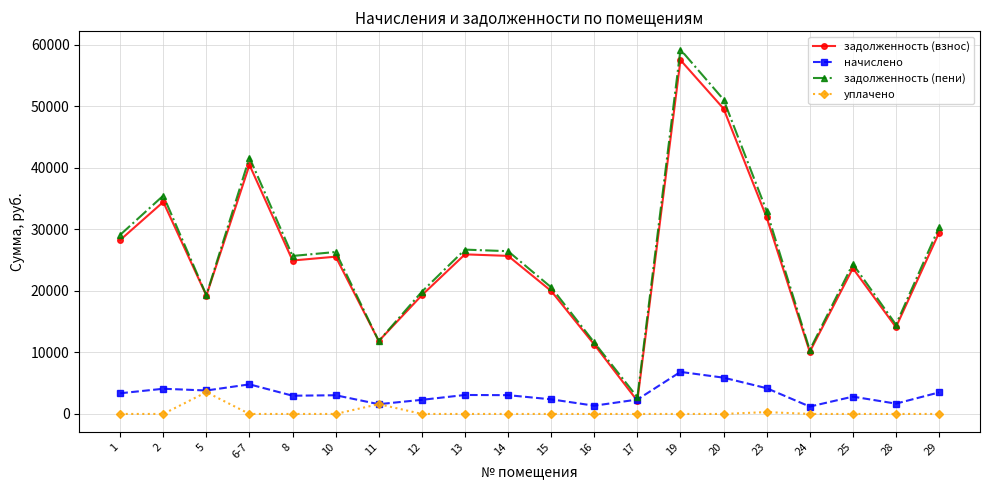

At which category is the sum across all series the highest?

19